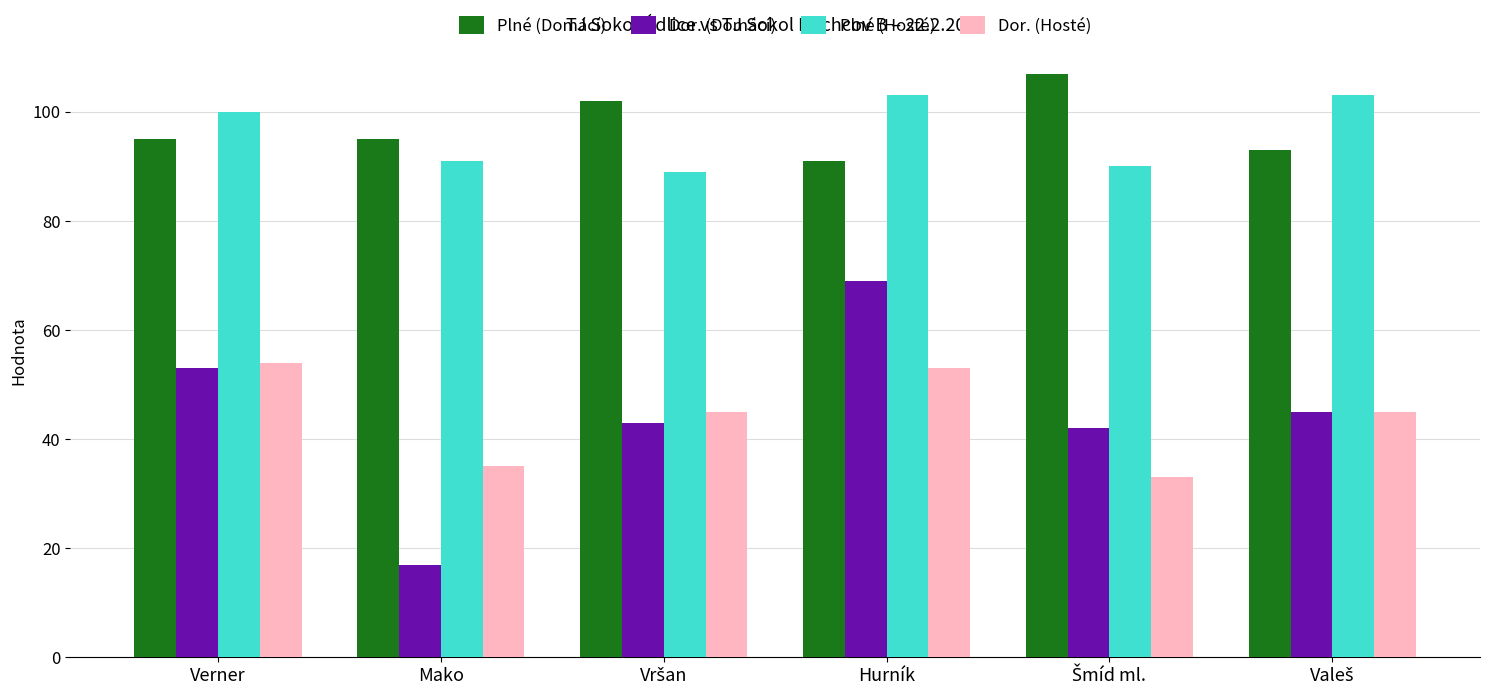

What is the difference between the maximum and second lowest values in the Dor. (Hosté) series?

19